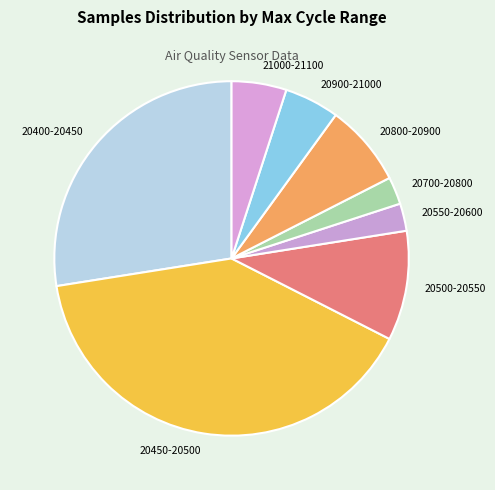

Is it true that 20550-20600 is 3% of the pie?

True